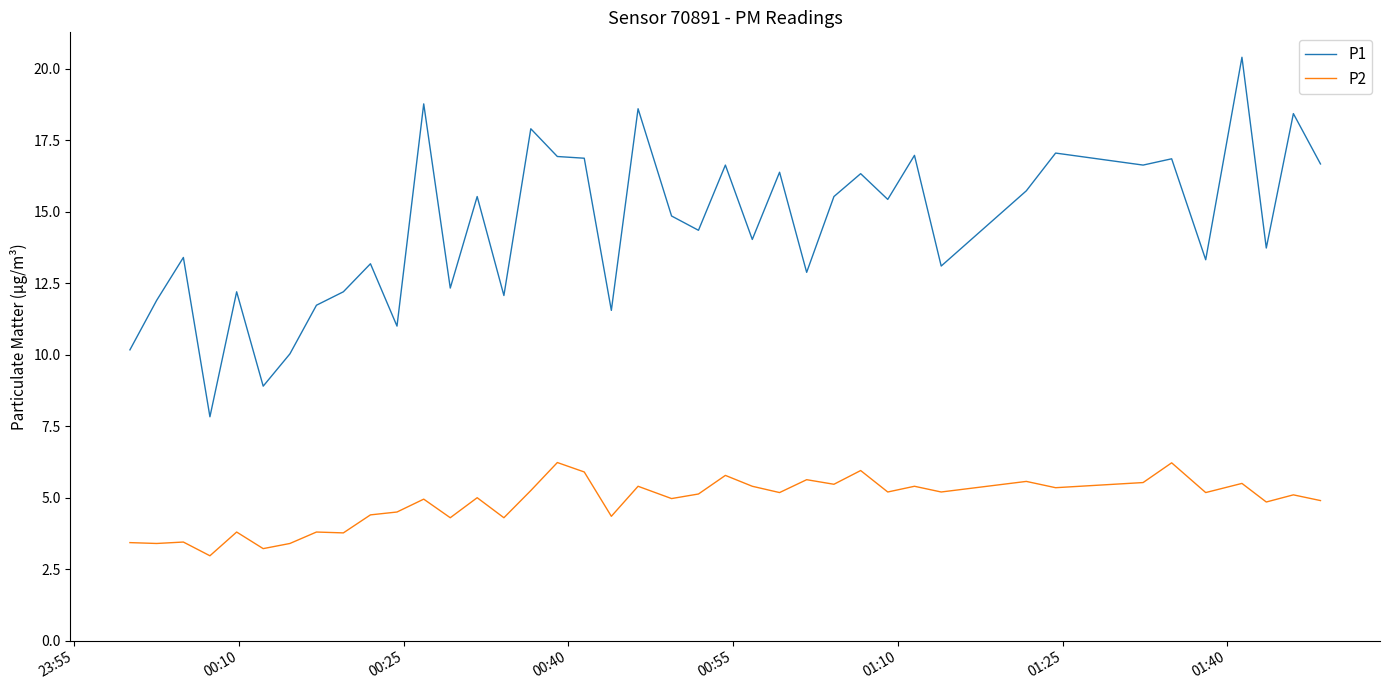

How many categories are shown in the chart?

40